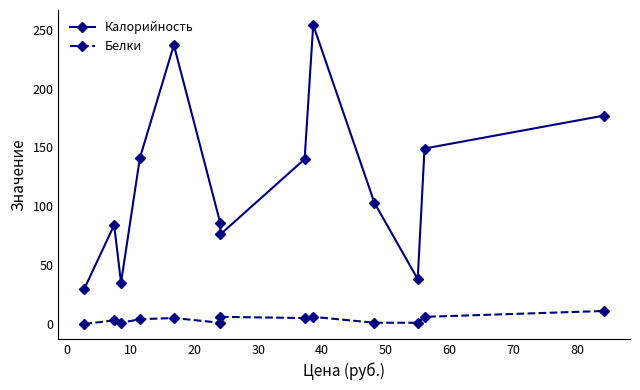

What are all the series names shown in the legend?

Калорийность, Белки